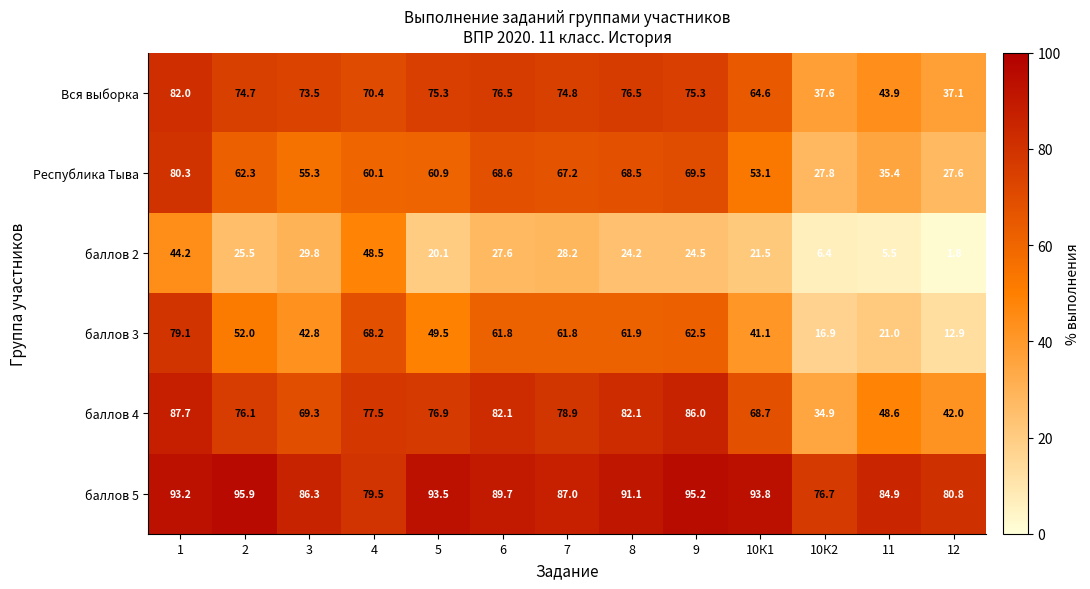

What is the difference between the second highest and minimum values in the баллов 5 series?

18.5